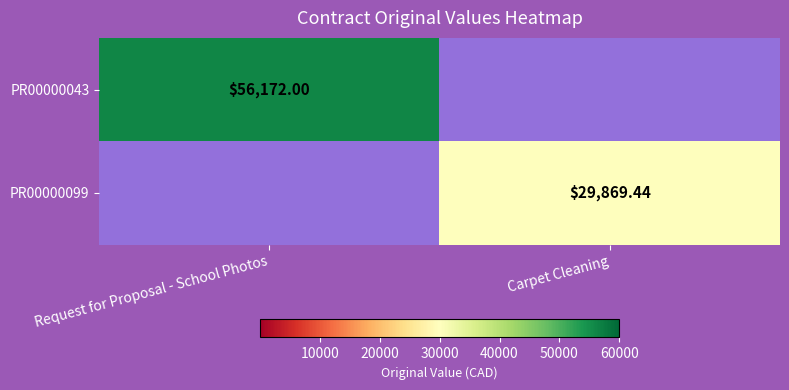

True or false: PR00000099 has a value of 14420.3 at Request for Proposal - School Photos.

False